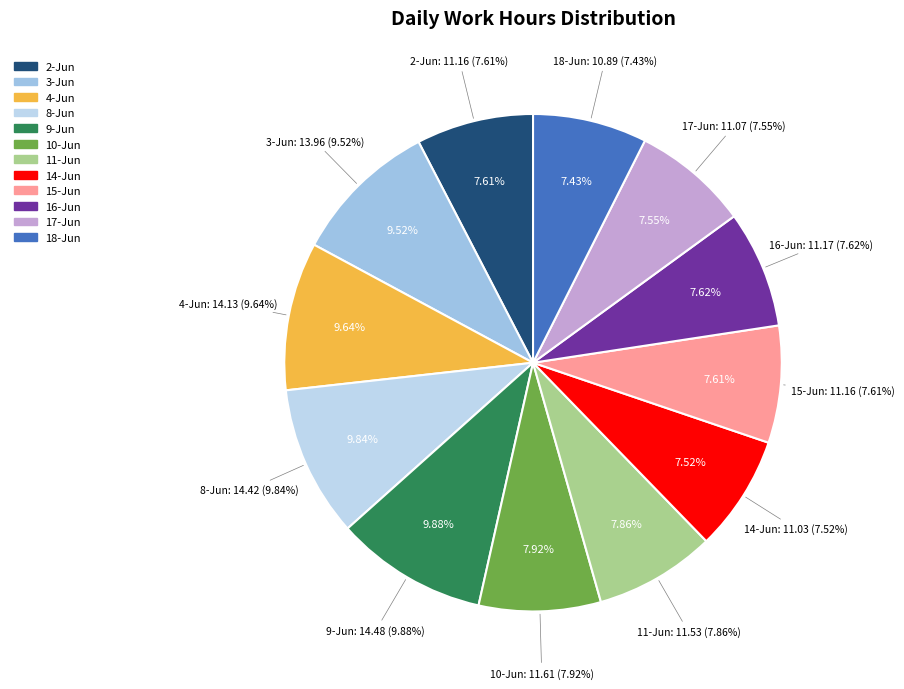

Does 9-Jun account for over 50% of the chart?

No